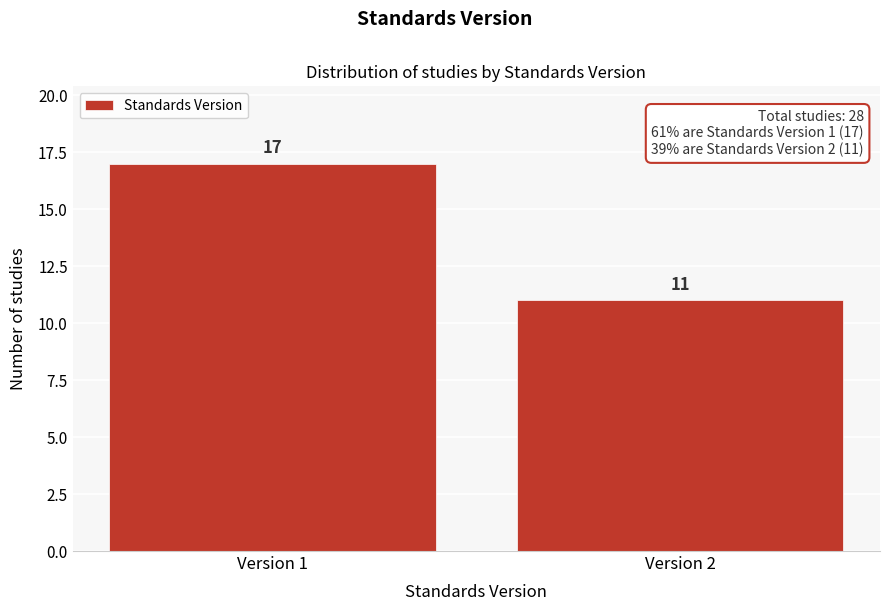

Reading left to right, transcribe all the data shown in this chart.

17	11